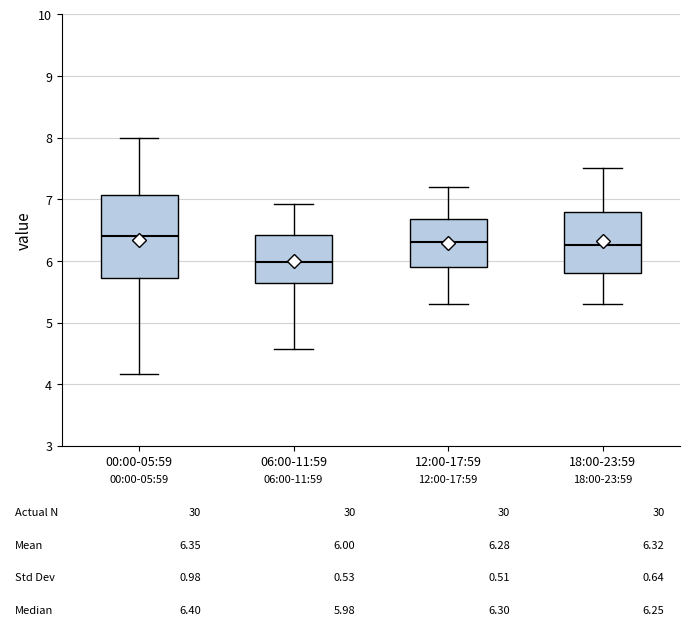

Comparing the boxes themselves (not the whiskers), which one is the tallest?

00:00-05:59